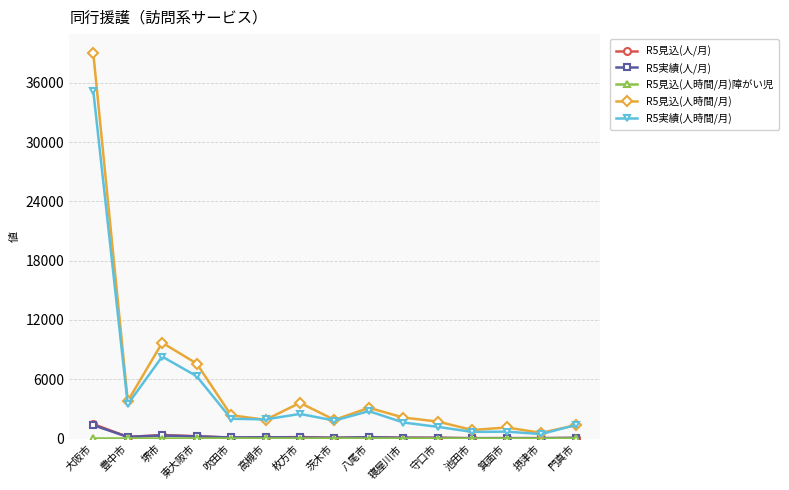

Which series changed the most between 堺市 and 摂津市?

R5見込(人時間/月)